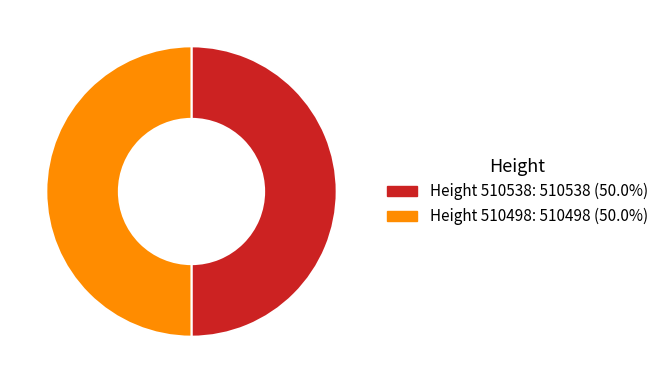

How many slices are in this pie chart?

2